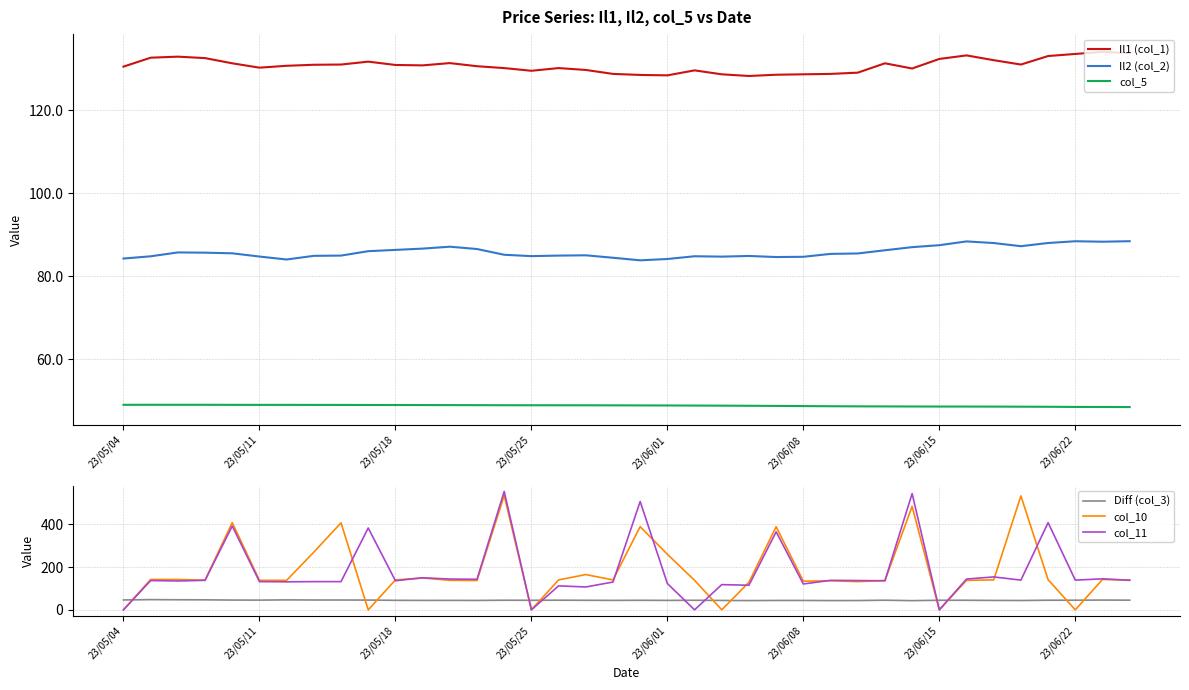

How many data points in col_10 are above 140?

15